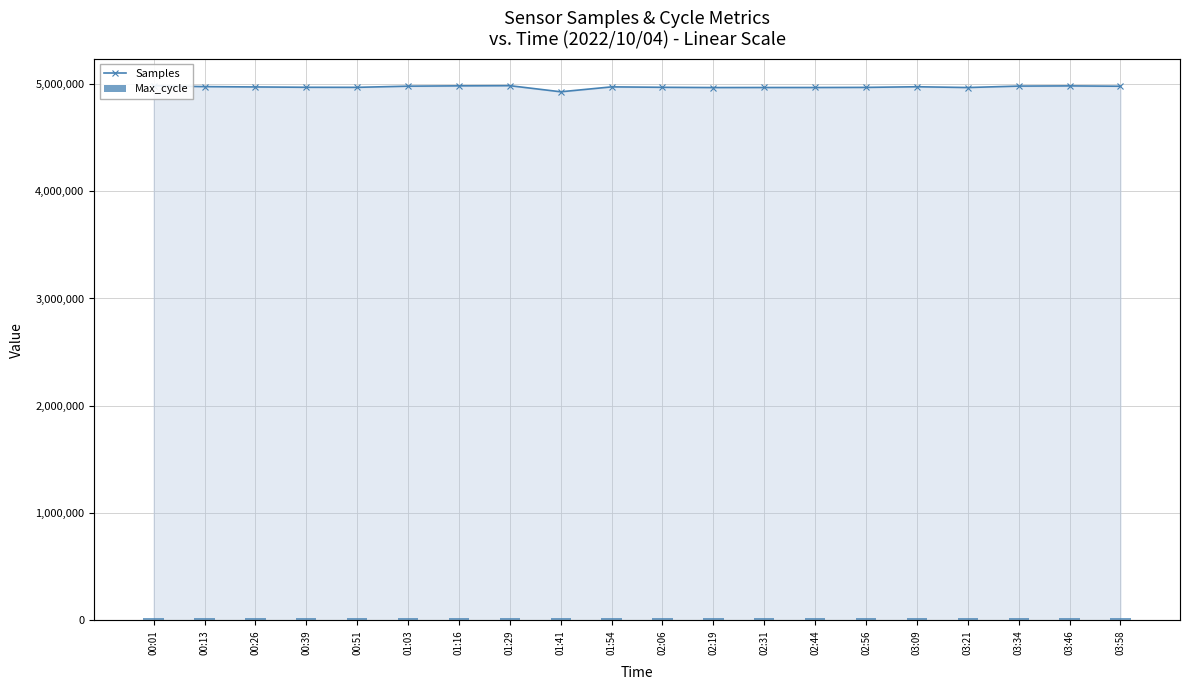

Reading left to right, extract all data points from this chart.

Samples: 00:01=4982545	00:13=4974368	00:26=4971251	00:39=4968242	00:51=4967643	01:03=4978645	01:16=4981529	01:29=4983161	01:41=4926185	01:54=4972035	02:06=4968021	02:19=4965723	02:31=4966213	02:44=4966199	02:56=4967266	03:09=4973113	03:21=4965898	03:34=4979330	03:46=4981118	03:58=4978019
Max_cycle: 00:01=19949	00:13=19958	00:26=20045	00:39=19913	00:51=19910	01:03=19981	01:16=19977	01:29=19914	01:41=19910	01:54=19911	02:06=20221	02:19=19910	02:31=19973	02:44=19914	02:56=19994	03:09=20009	03:21=19918	03:34=19906	03:46=19909	03:58=19957